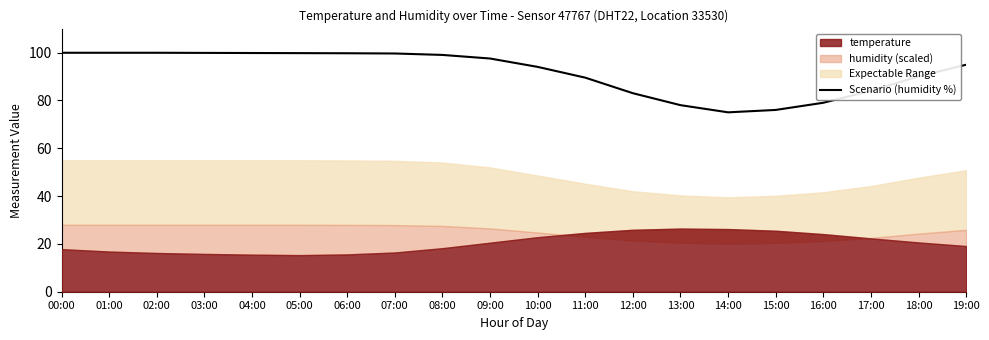

What is the difference between the maximum and minimum values?

24.9